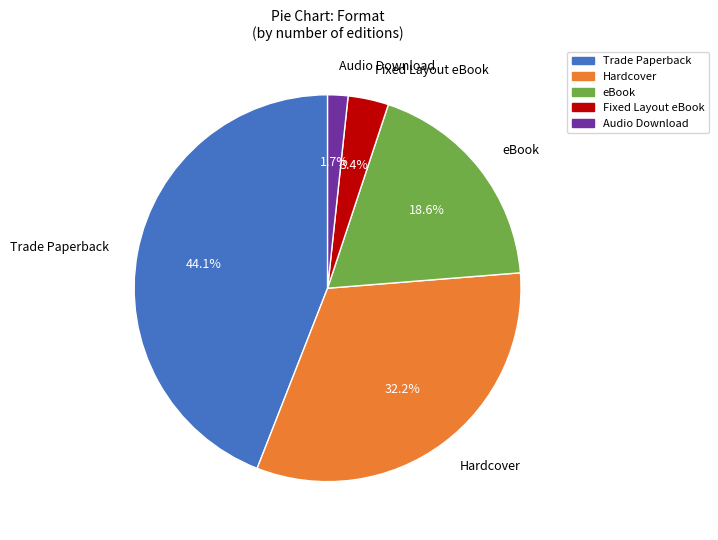

Between Trade Paperback and Hardcover, which is larger?

Trade Paperback